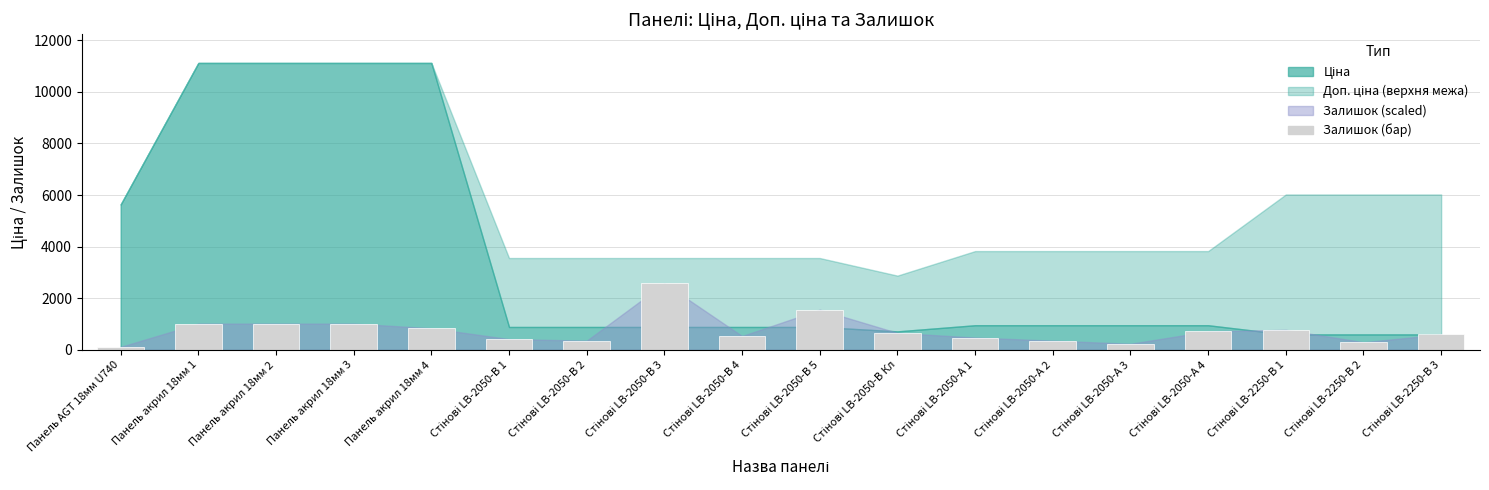

What is the label of the 15th bar from the right?

Панель акрил 18мм 3